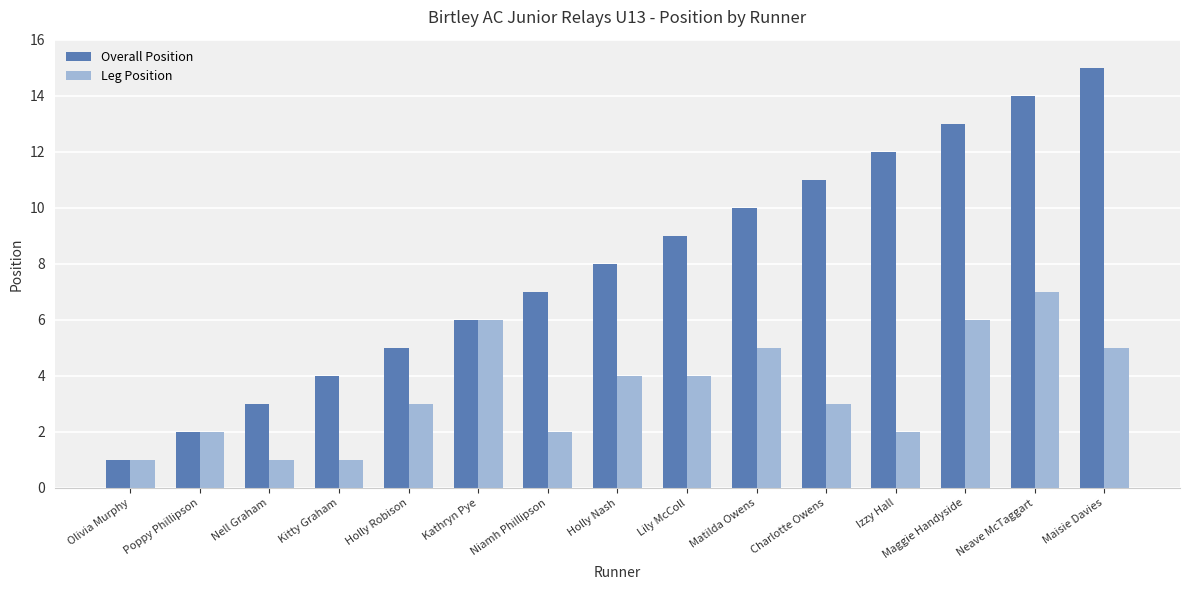

How many distinct data groups are displayed?

2